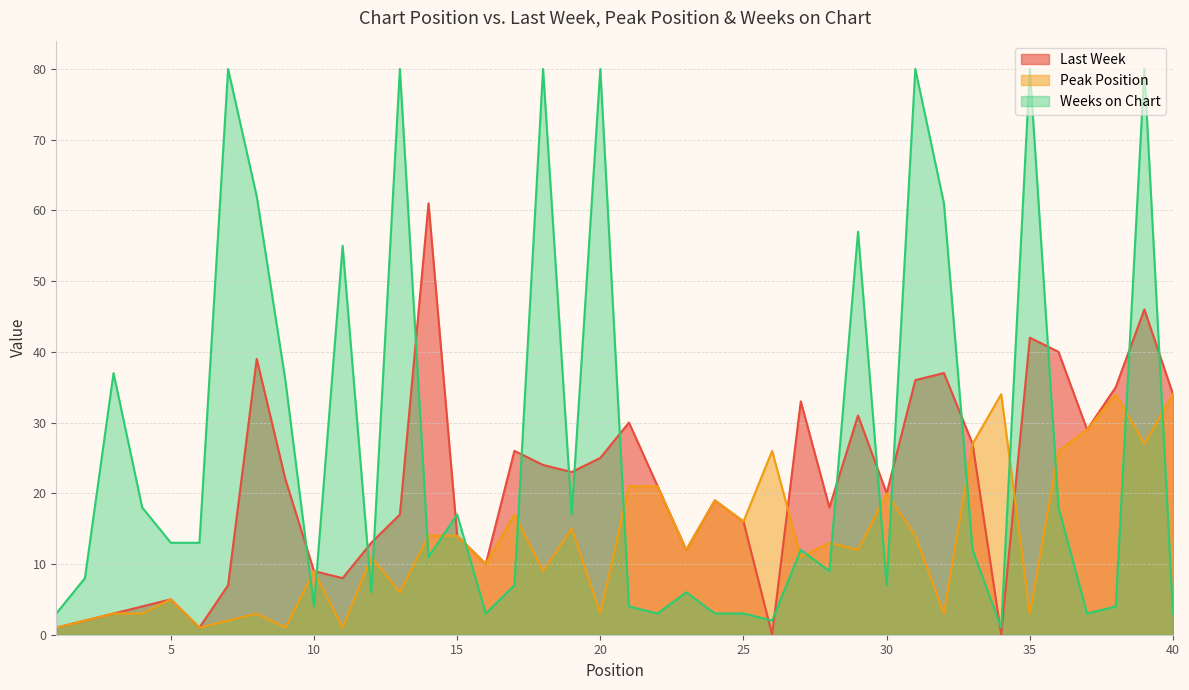

What is the value of the Peak Position point at the 19th from the left?

15